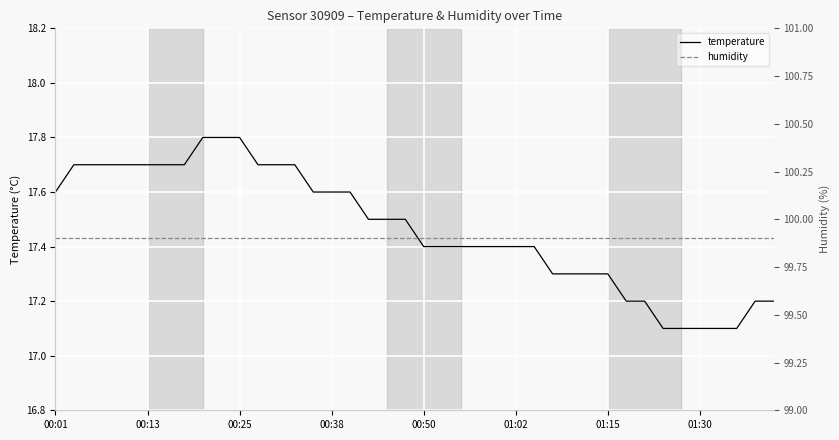

True or false: temperature has more than 2 points higher than both neighbors.

False